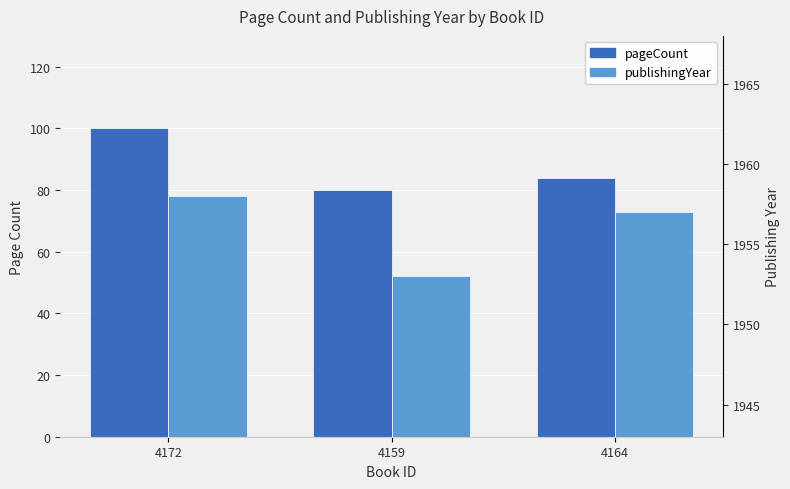

What is the approximate value of publishingYear at 4164?

1957